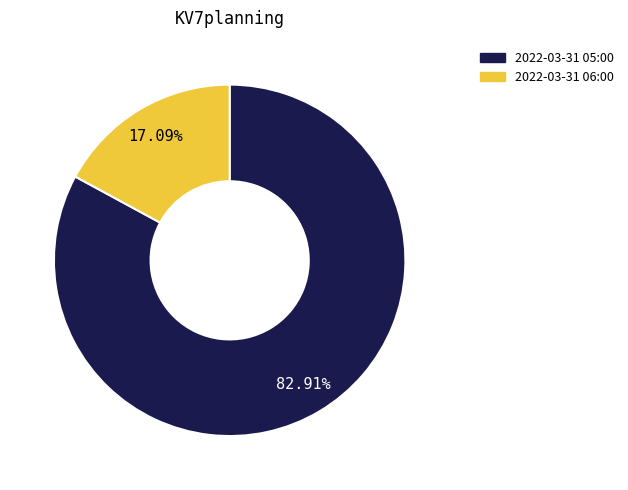

What percentage do 2022-03-31 05:00 and 2022-03-31 06:00 together represent?

100.0%